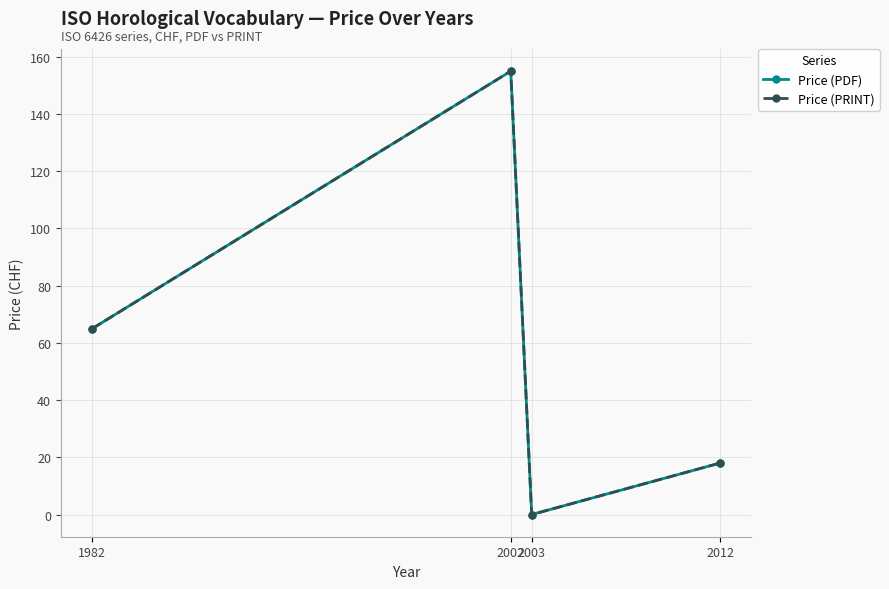

In Price (PRINT), how many points are lower than both neighbors (excluding endpoints)?

1